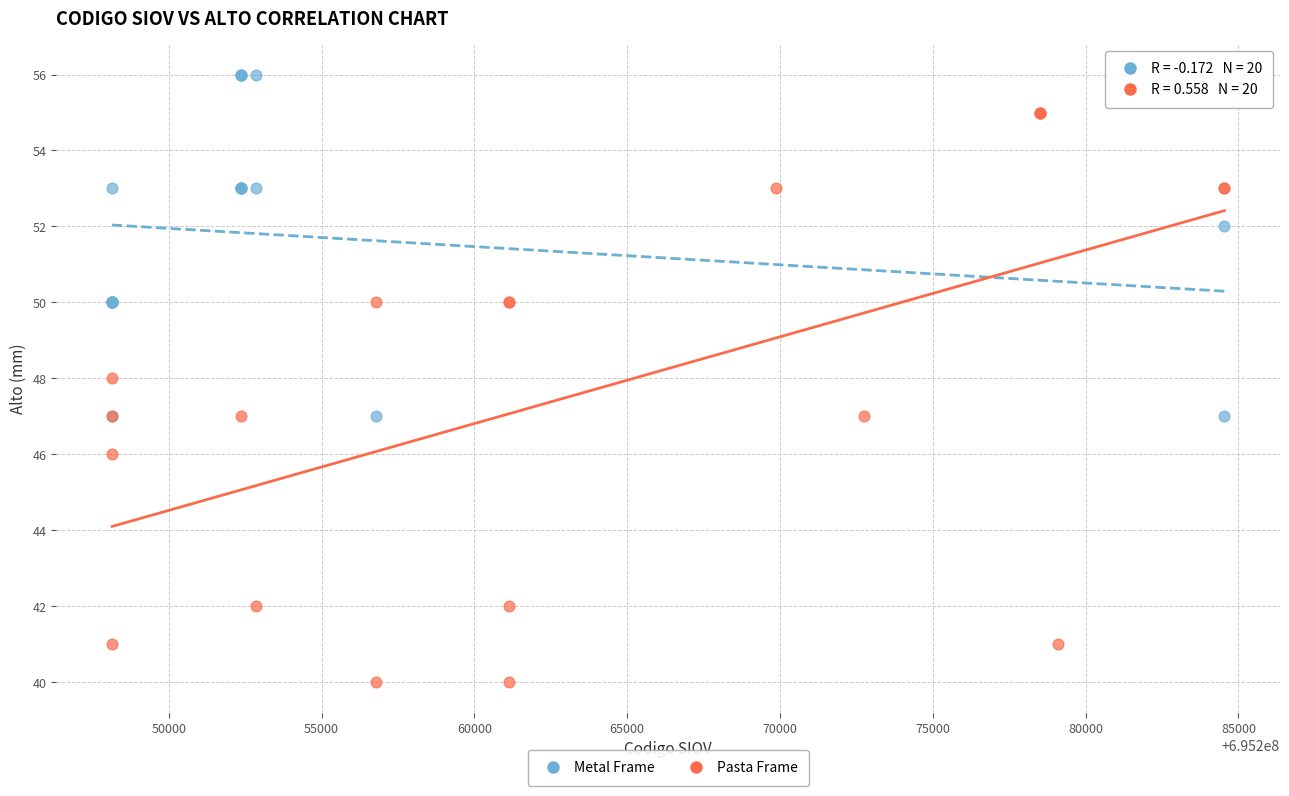

Which series reaches the maximum Y coordinate?

Metal Frame